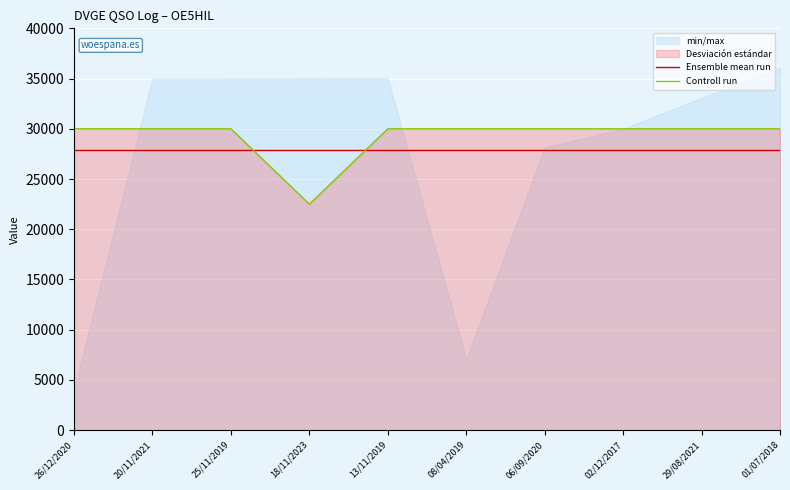

Which label corresponds to the largest value in the chart?

26/12/2020